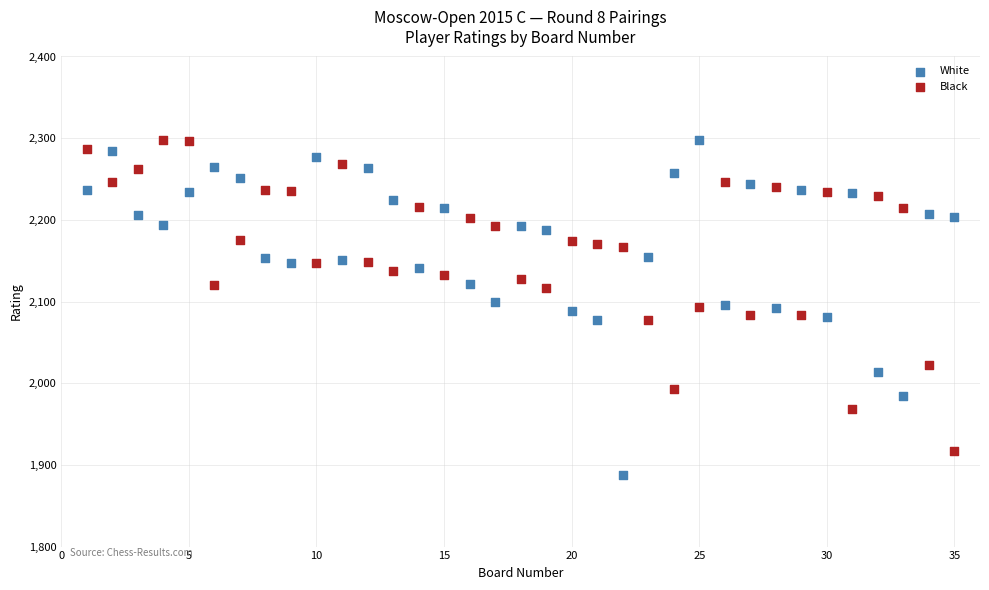

Which series contains the lowest Y value?

White